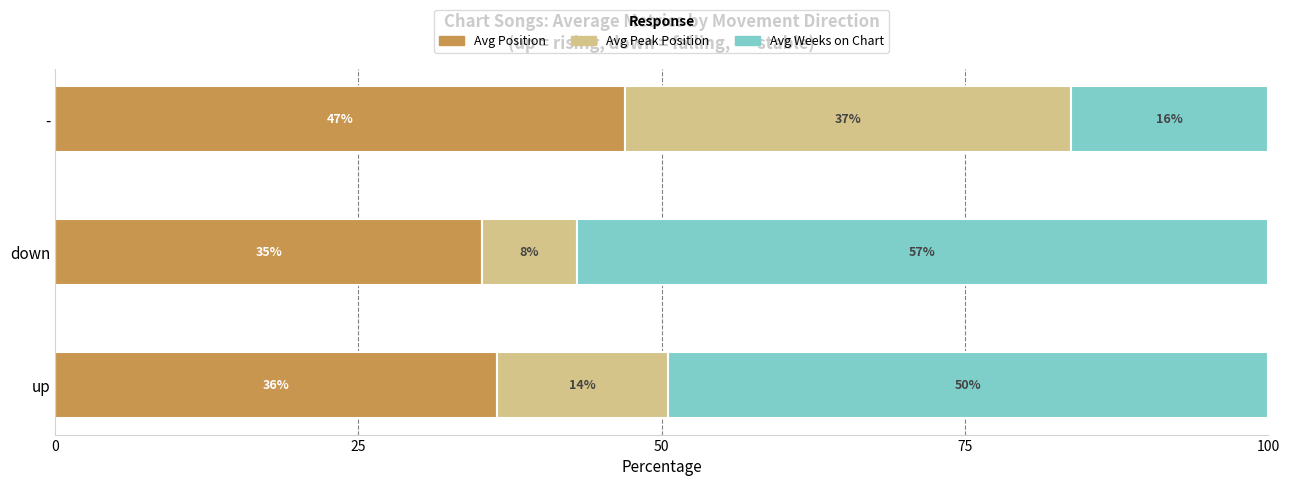

What are all the series names shown in the legend?

Avg Position, Avg Peak Position, Avg Weeks on Chart